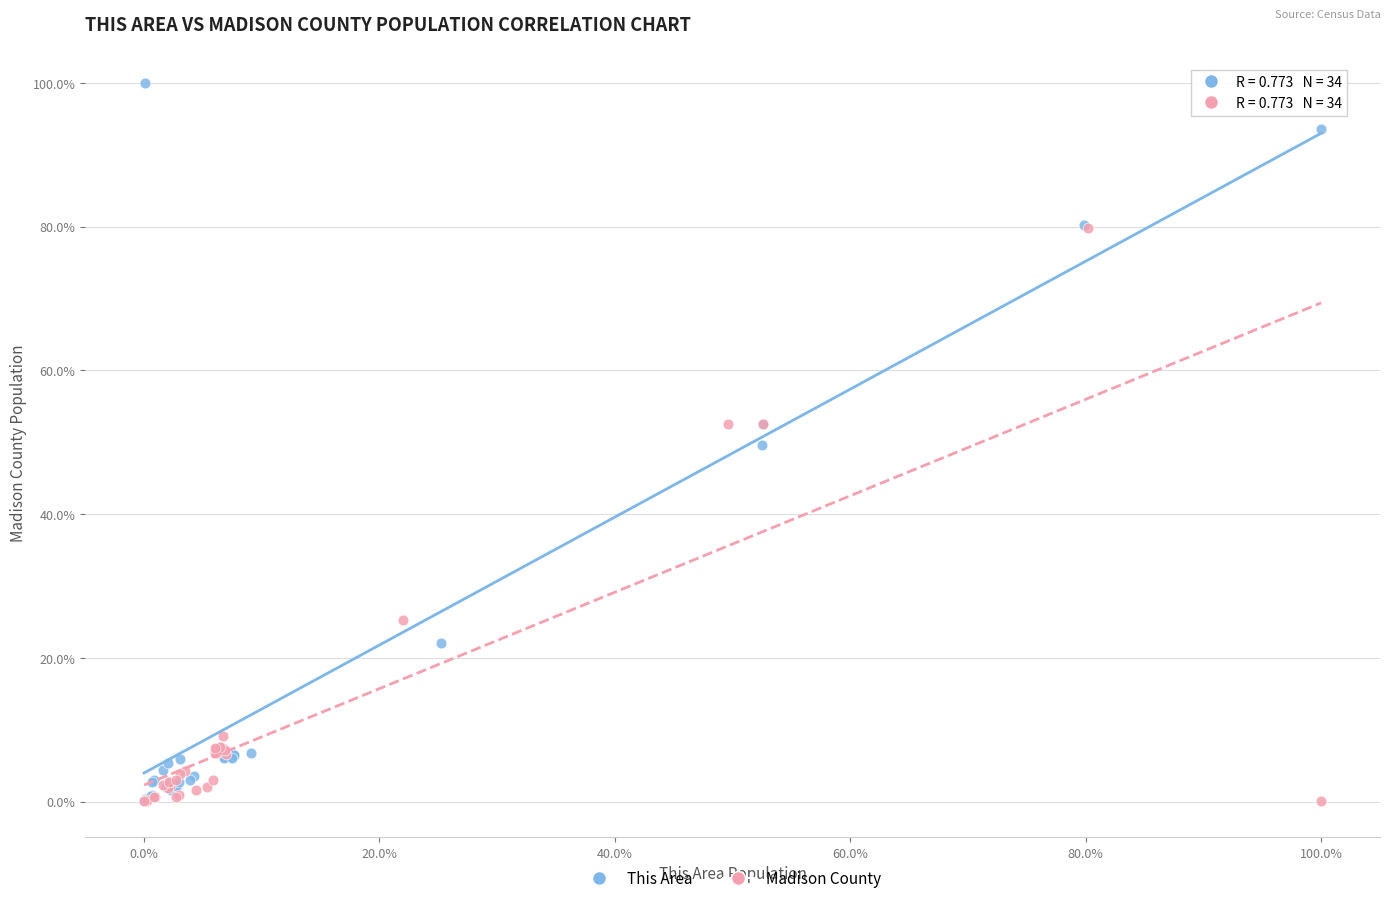

What are all the series names shown in the legend?

This Area, Madison County